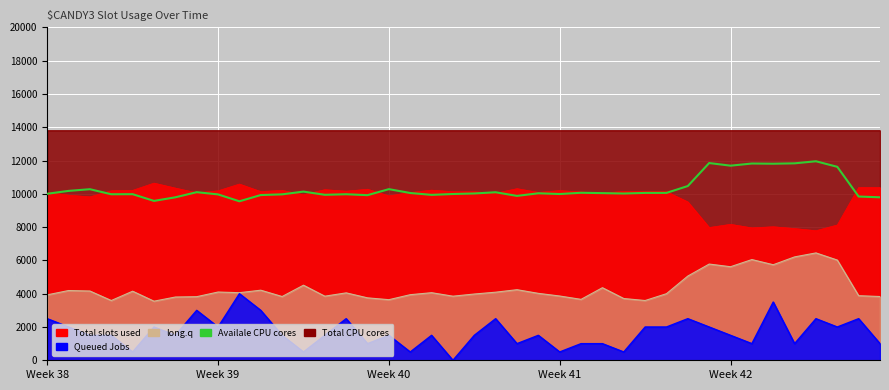

What is the maximum value shown in the chart?

11955